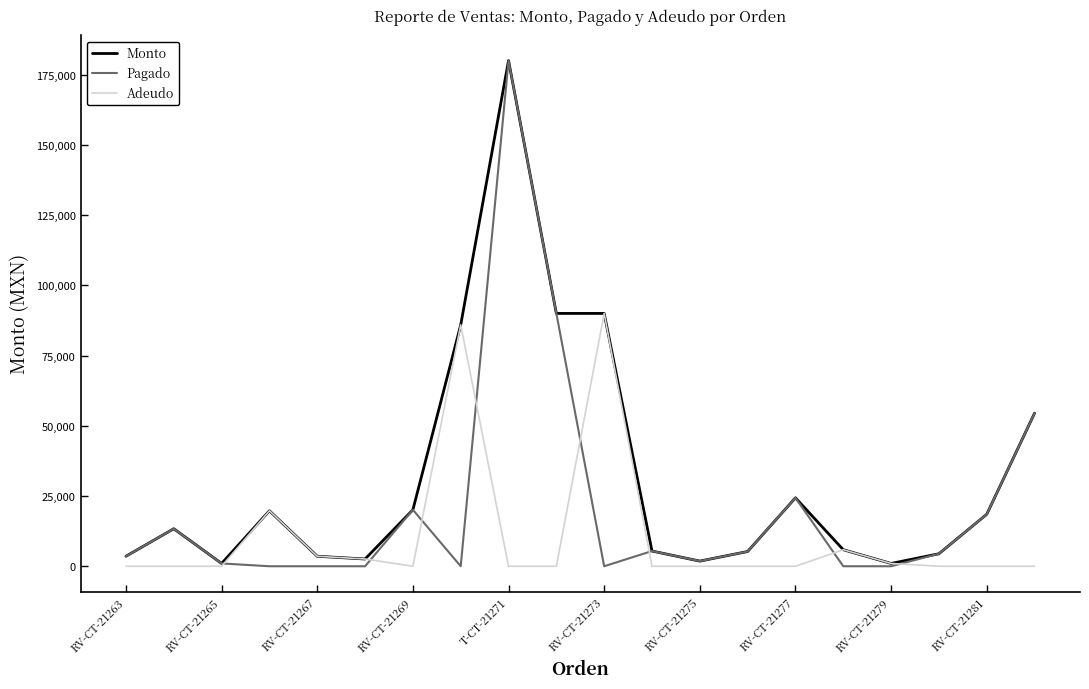

Rank the series by their average value, from lowest to highest.

Adeudo, Pagado, Monto